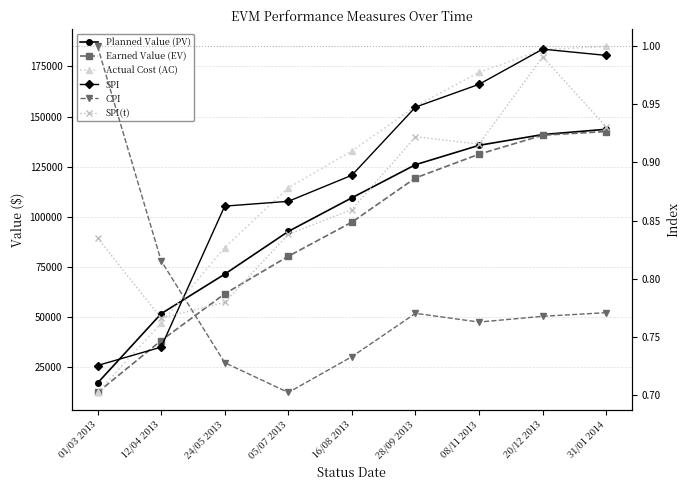

What are all the series names shown in the legend?

Planned Value (PV), Earned Value (EV), Actual Cost (AC), SPI, CPI, SPI(t)